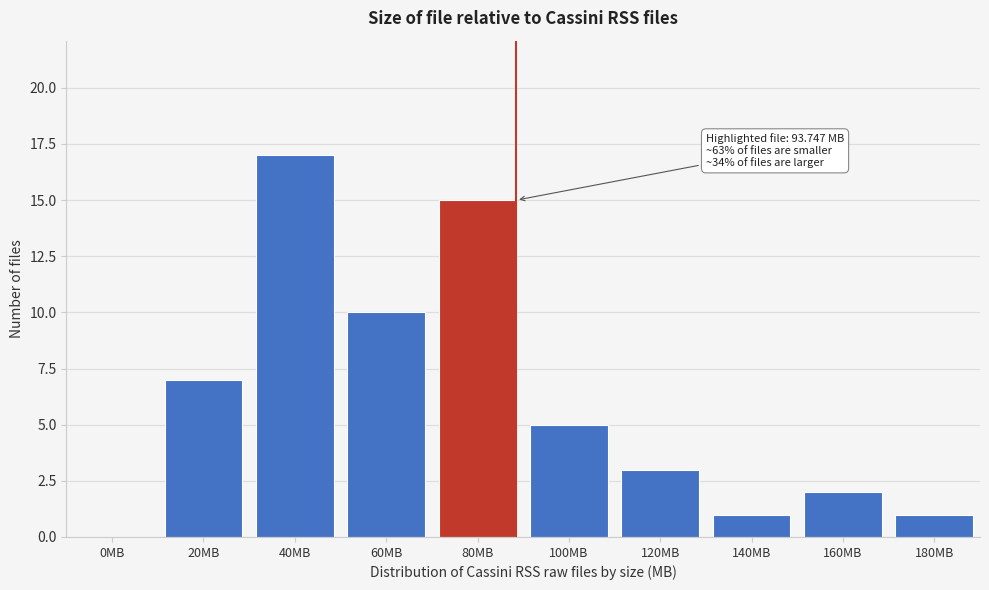

Reading left to right, transcribe all the data shown in this chart.

0MB=0	20MB=7	40MB=17	60MB=10	80MB=15	100MB=5	120MB=3	140MB=1	160MB=2	180MB=1